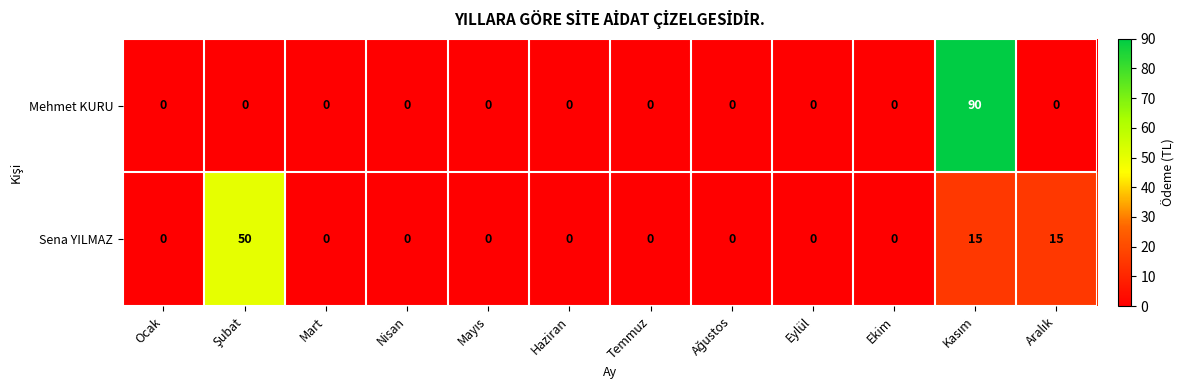

At how many categories does at least one series exceed 6?

3